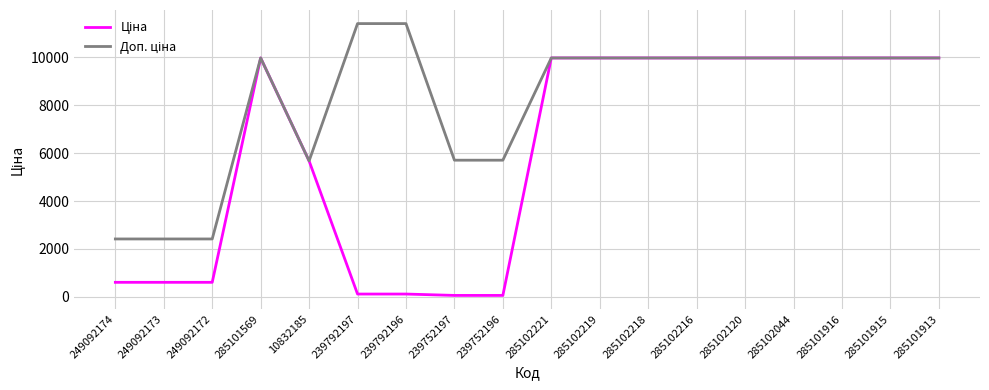

At how many categories does at least one series exceed 8586?

12